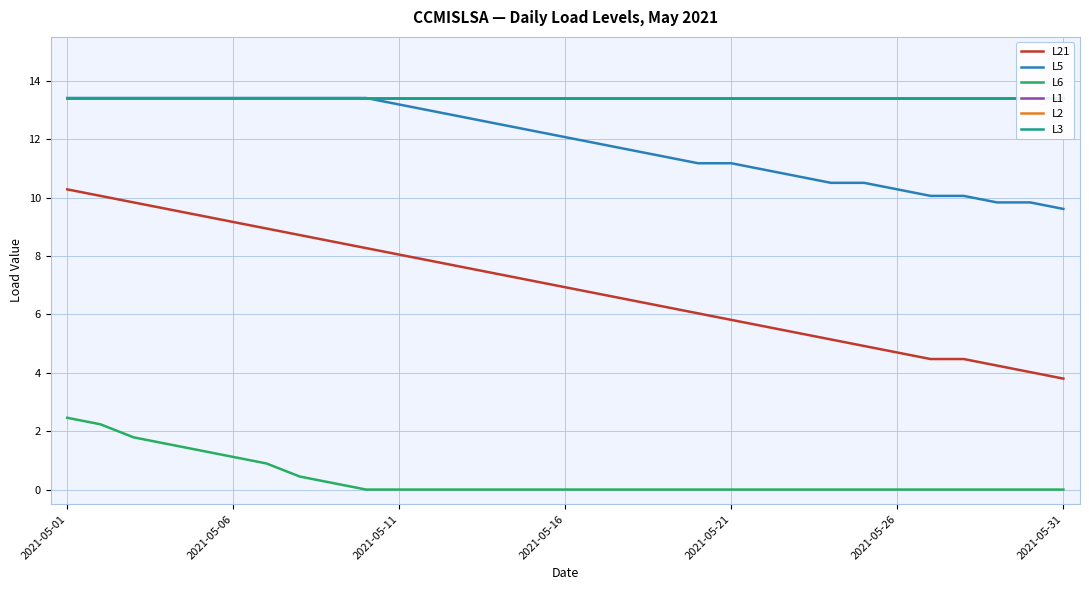

Does the chart display data point markers on the line(s)?

No